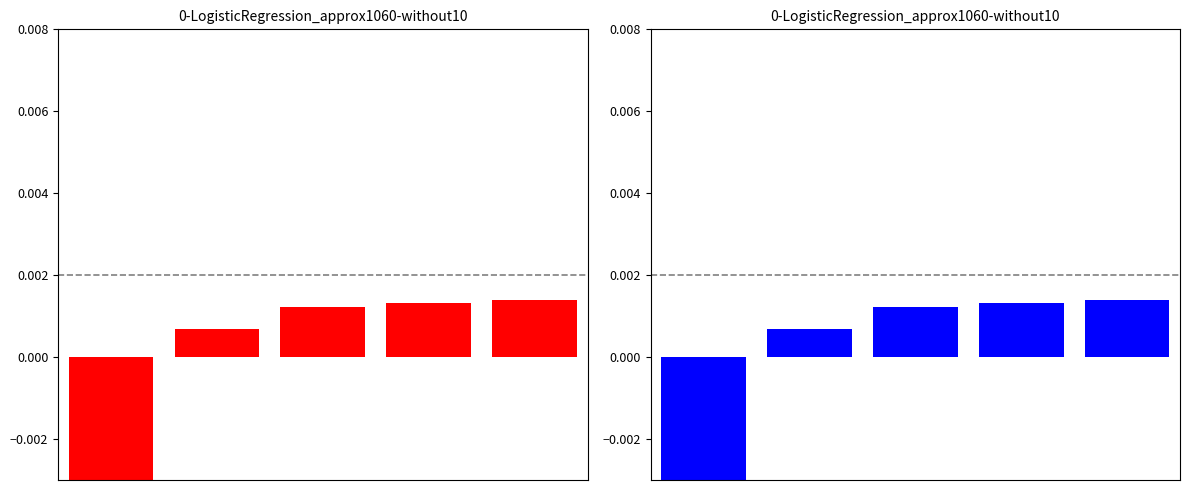

Between 3 and 2, which is larger?

3